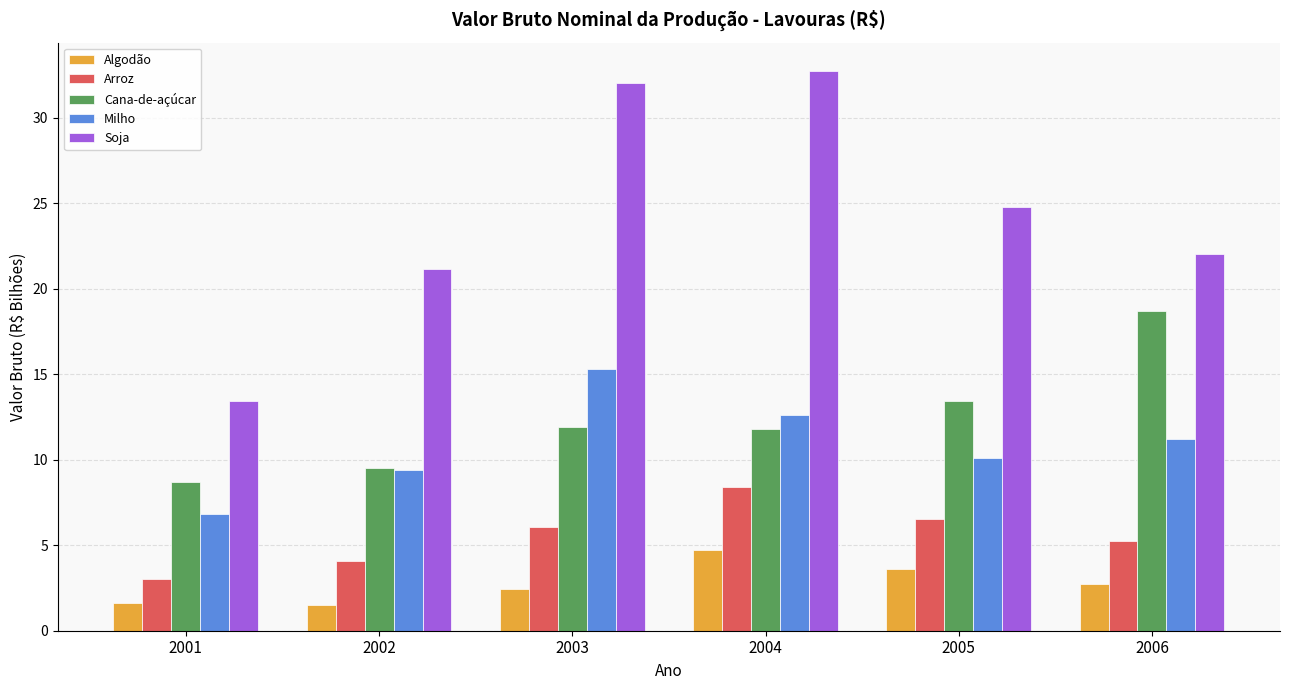

Are the bars horizontal?

No